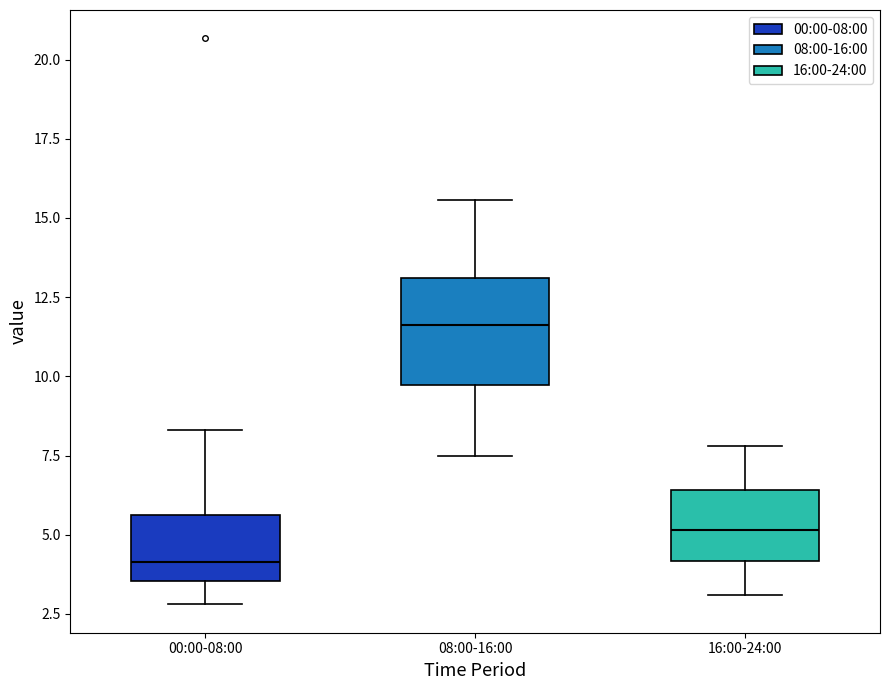

Reading left to right, transcribe this box plot: for each box, give where its median line is, the range the box spans, and where its two whiskers end, as read against the y-axis. The values are not printed on the chart, so give them approximately, as read against the axis.

00:00-08:00: median 4.0, box 3.5 to 5.5, whiskers 3.0 to 8.5
08:00-16:00: median 11.5, box 9.5 to 13.0, whiskers 7.5 to 15.5
16:00-24:00: median 5.0, box 4.0 to 6.5, whiskers 3.0 to 8.0